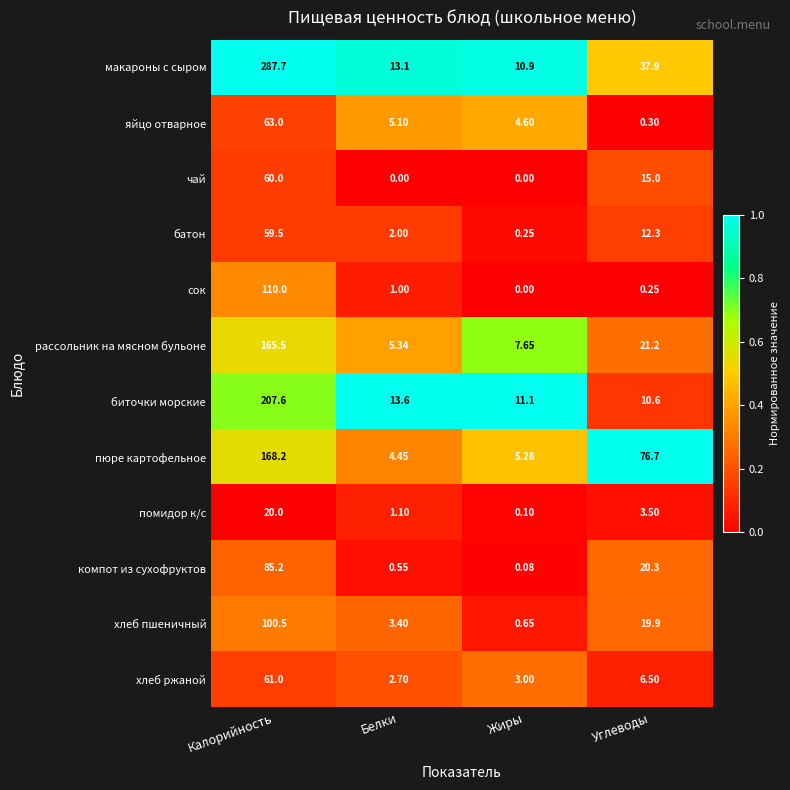

At how many categories does at least one series exceed 0?

4